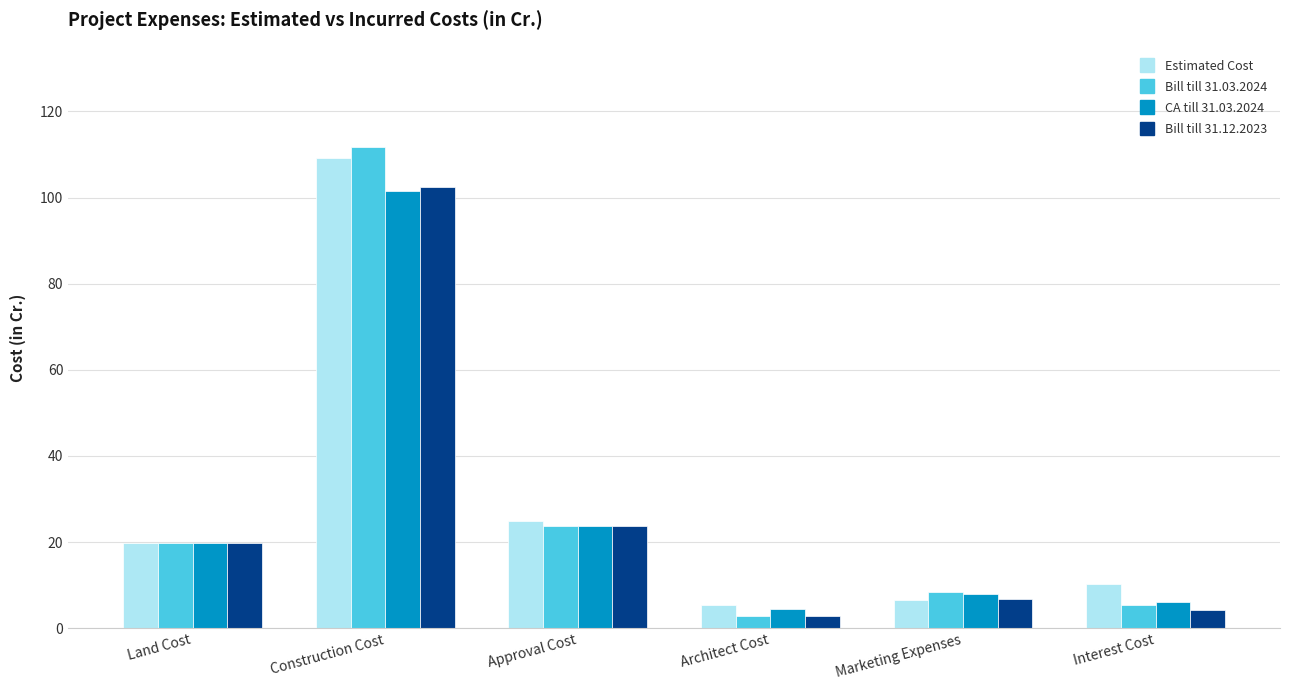

How many distinct data groups are displayed?

4